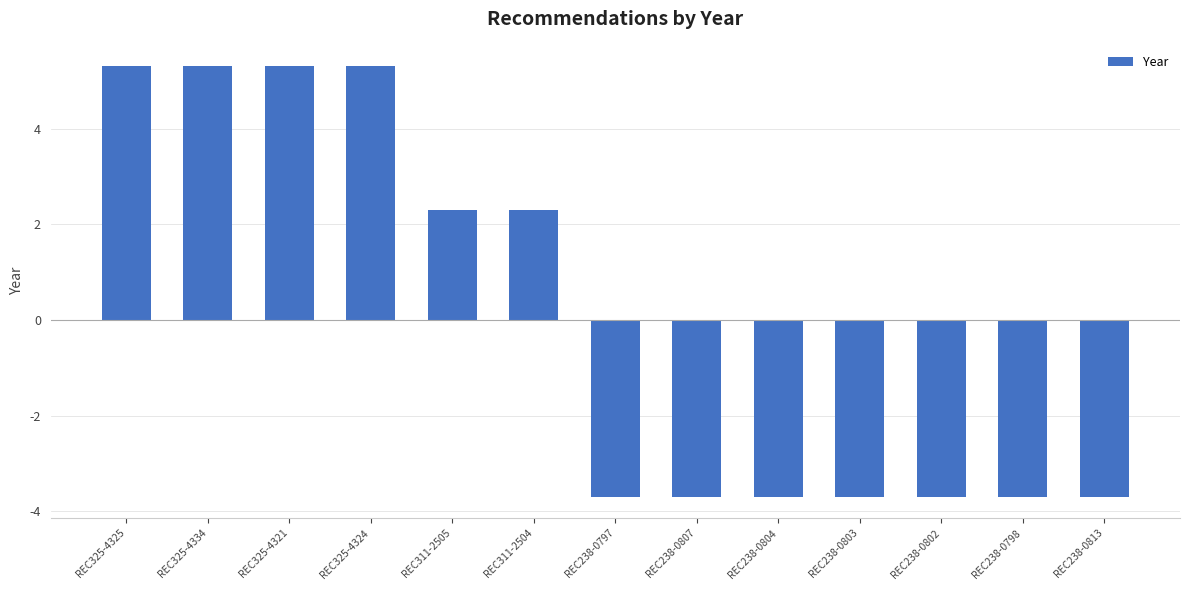

Reading right to left, list all the values displayed in this chart.

REC238-0813=-3.7	REC238-0798=-3.7	REC238-0802=-3.7	REC238-0803=-3.7	REC238-0804=-3.7	REC238-0807=-3.7	REC238-0797=-3.7	REC311-2504=2.3	REC311-2505=2.3	REC325-4324=5.3	REC325-4321=5.3	REC325-4334=5.3	REC325-4325=5.3